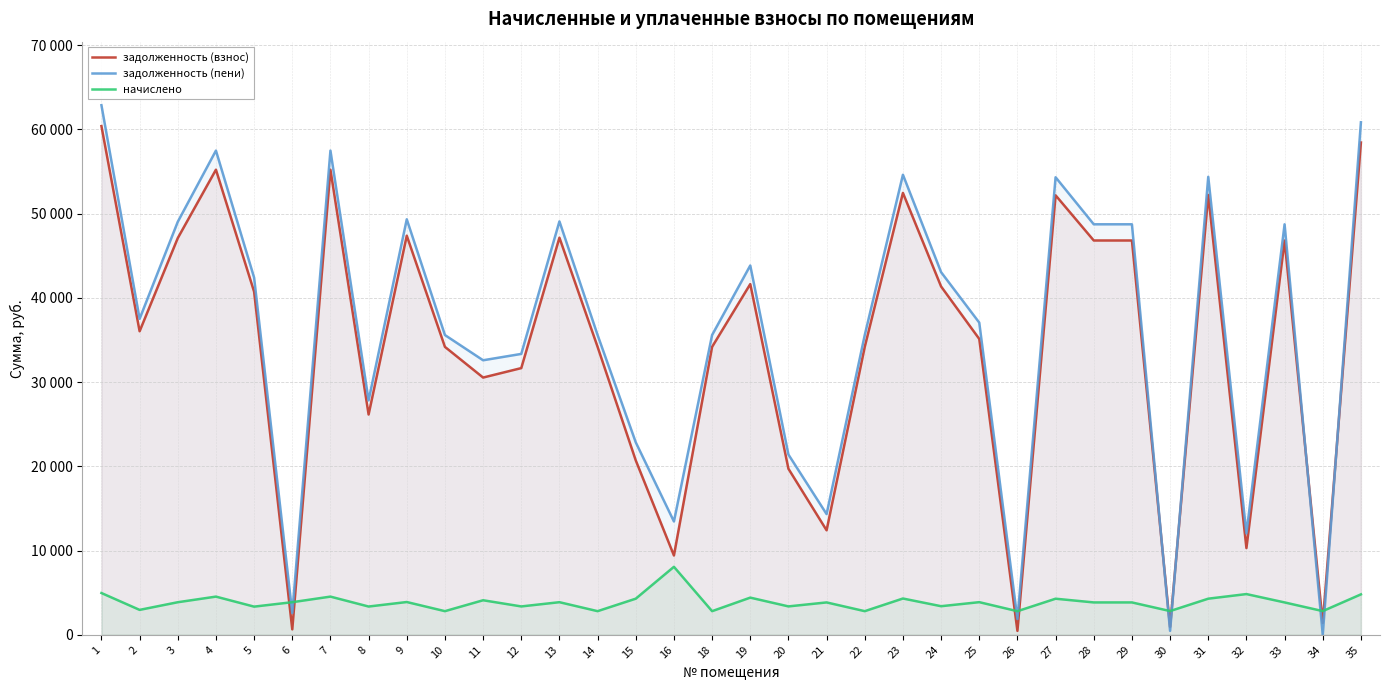

At 10, list the series in order from largest to smallest.

задолженность (пени), задолженность (взнос), начислено